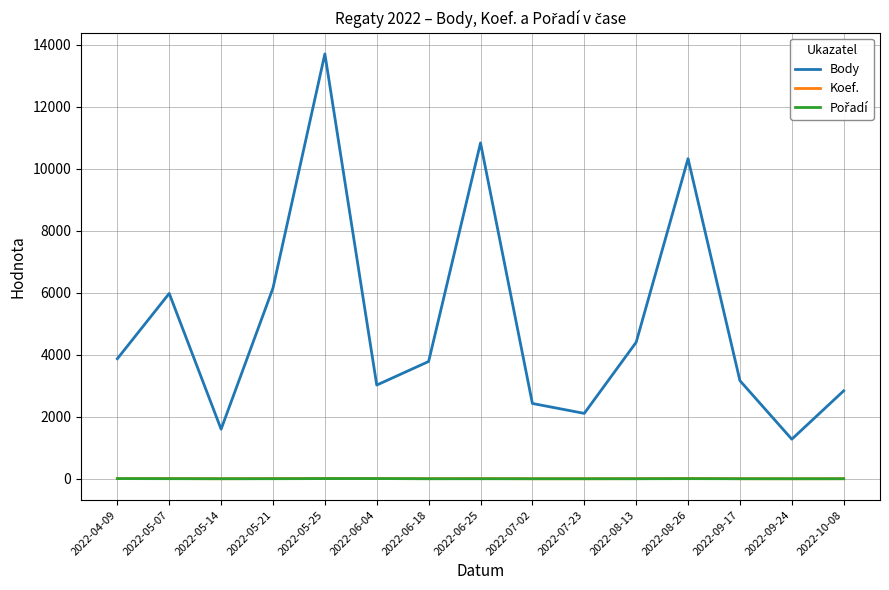

True or false: Body and Koef. intersect in this chart.

False